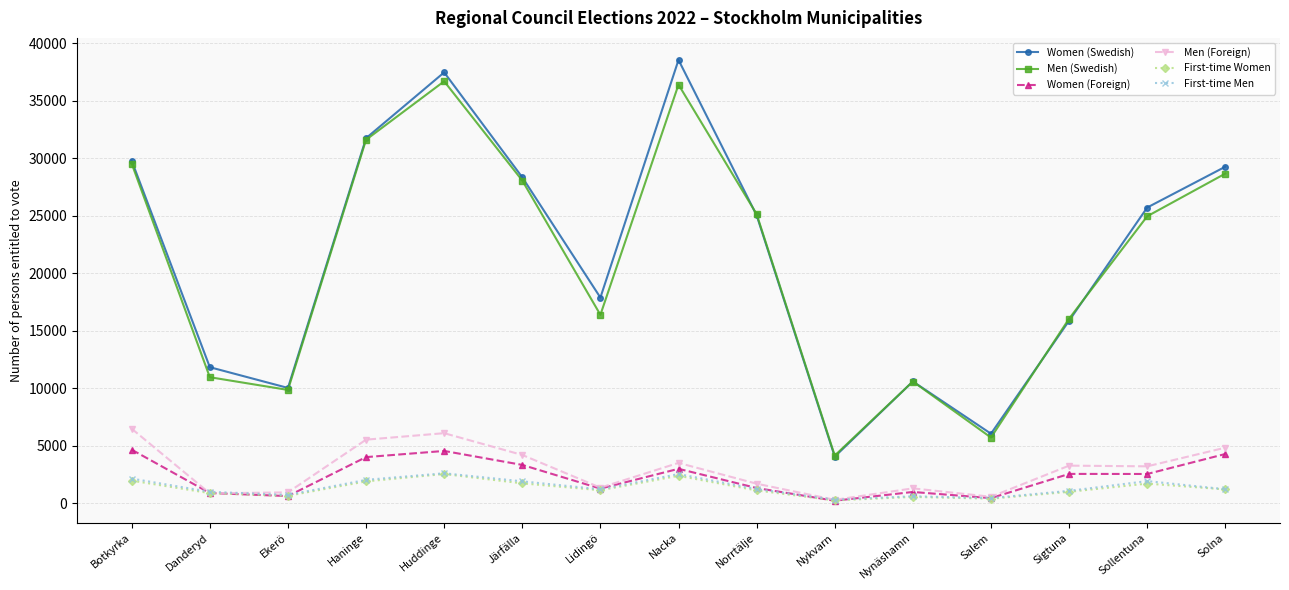

Where is Women (Swedish) nearest to the value 21293?

Lidingö